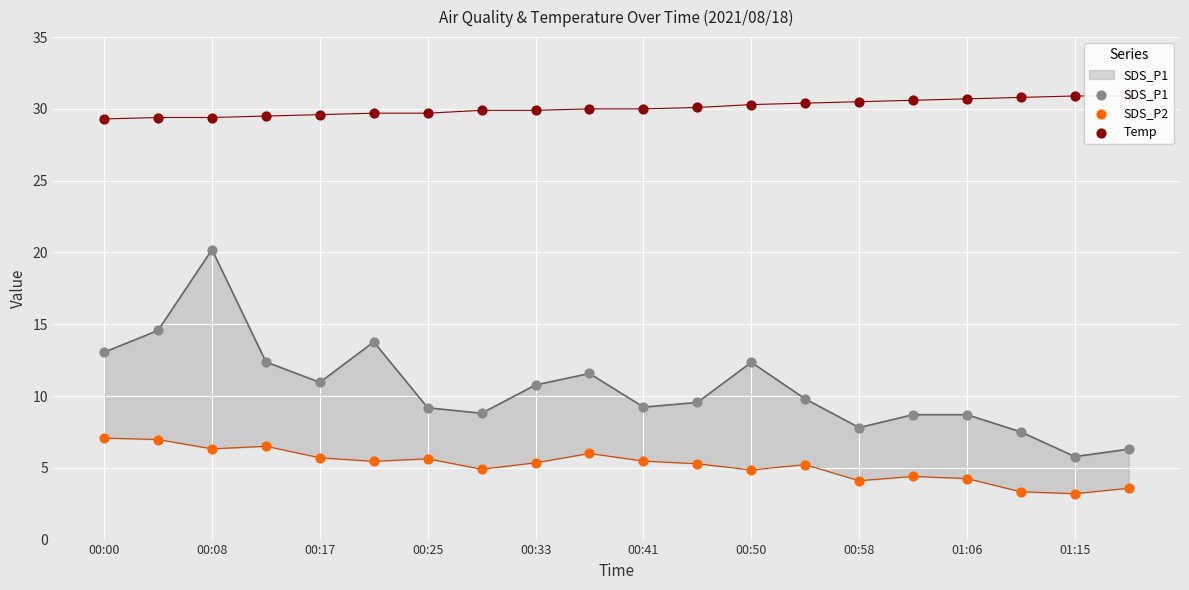

Which series has the widest spread of Y values?

SDS_P1